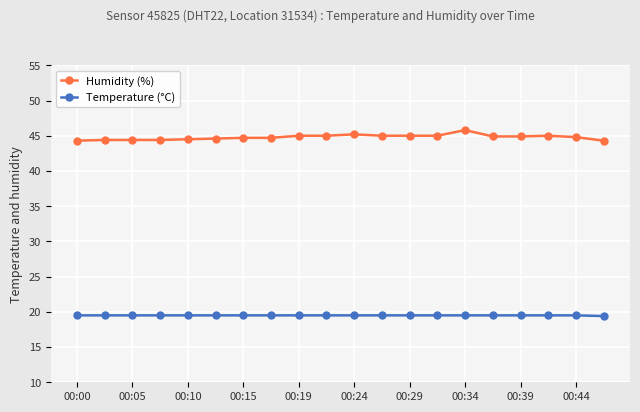

Which series has the widest spread of values?

Humidity (%)